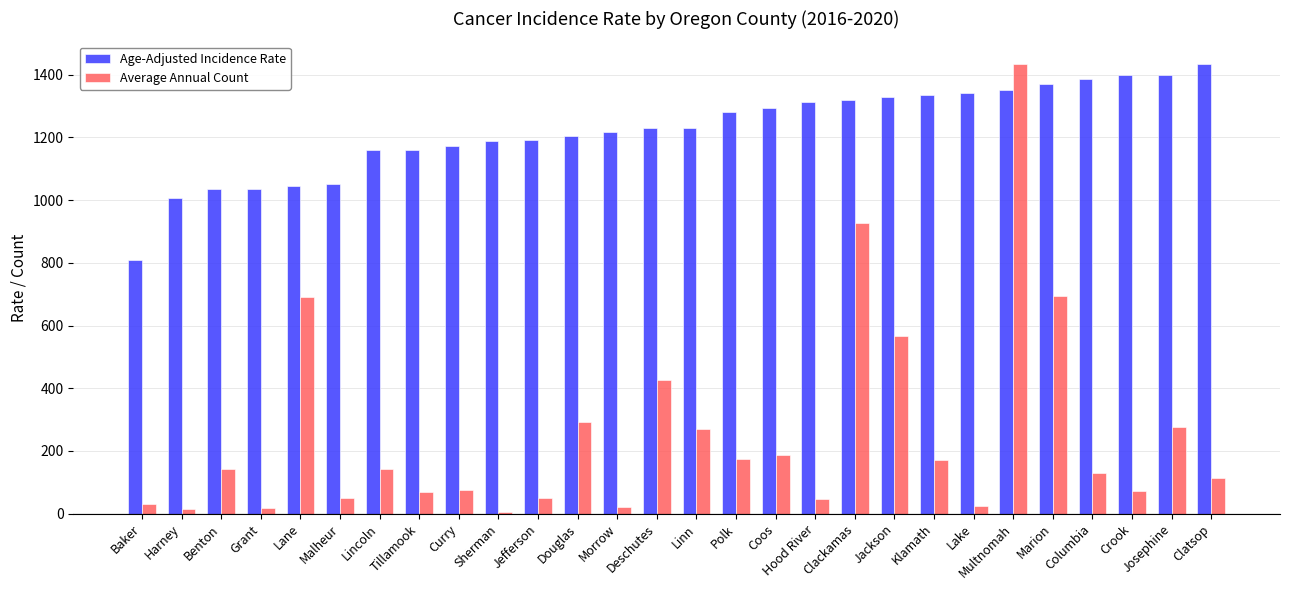

Are the bars grouped side by side (vs. stacked)?

Yes